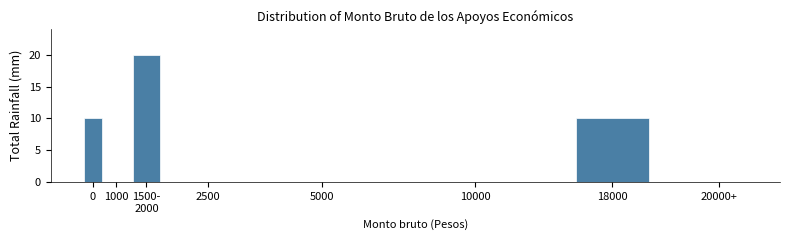

What is the sum of all values?

40